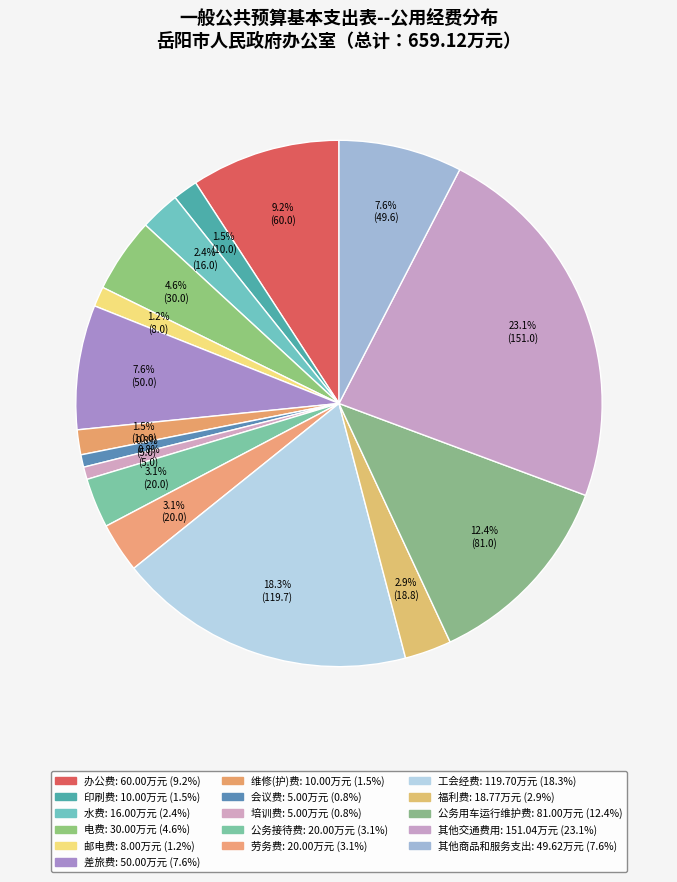

How many segments does this pie chart have?

16